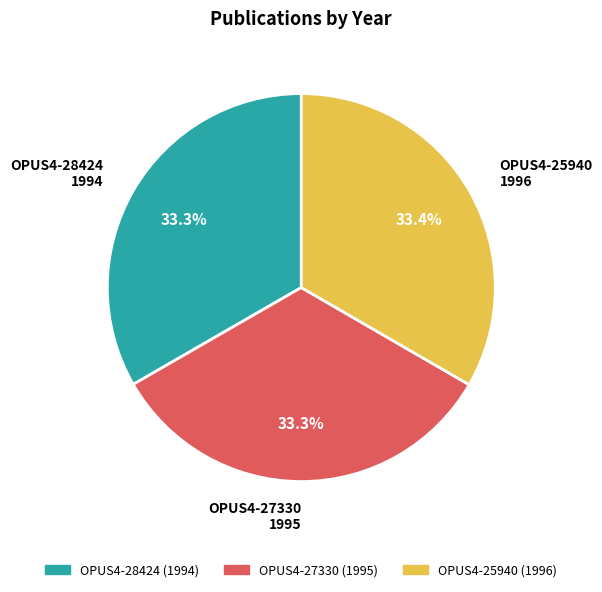

True or false: OPUS4-27330 accounts for 20% of the total.

False